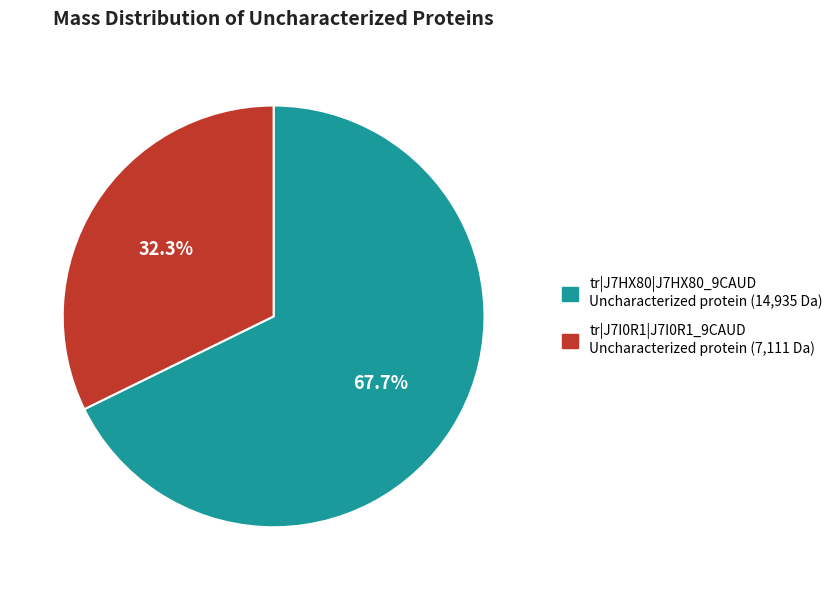

True or false: tr|J7I0R1|J7I0R1_9CAUD accounts for 32% of the total.

True